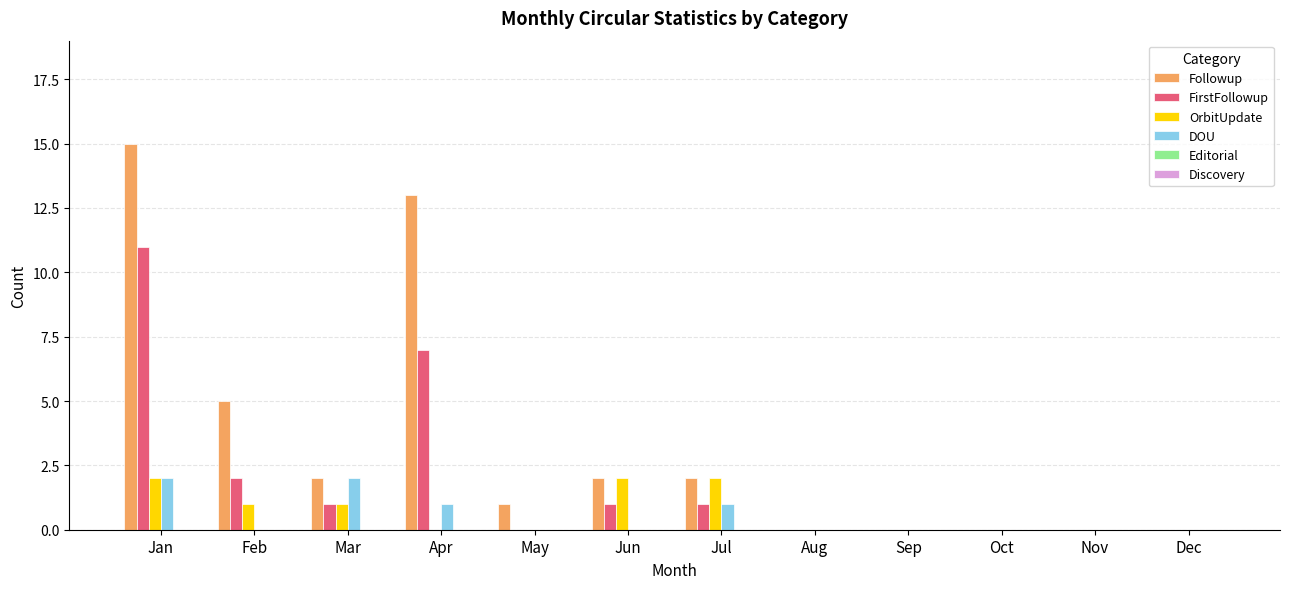

What is the spread (max minus min) of values at Jan?

13